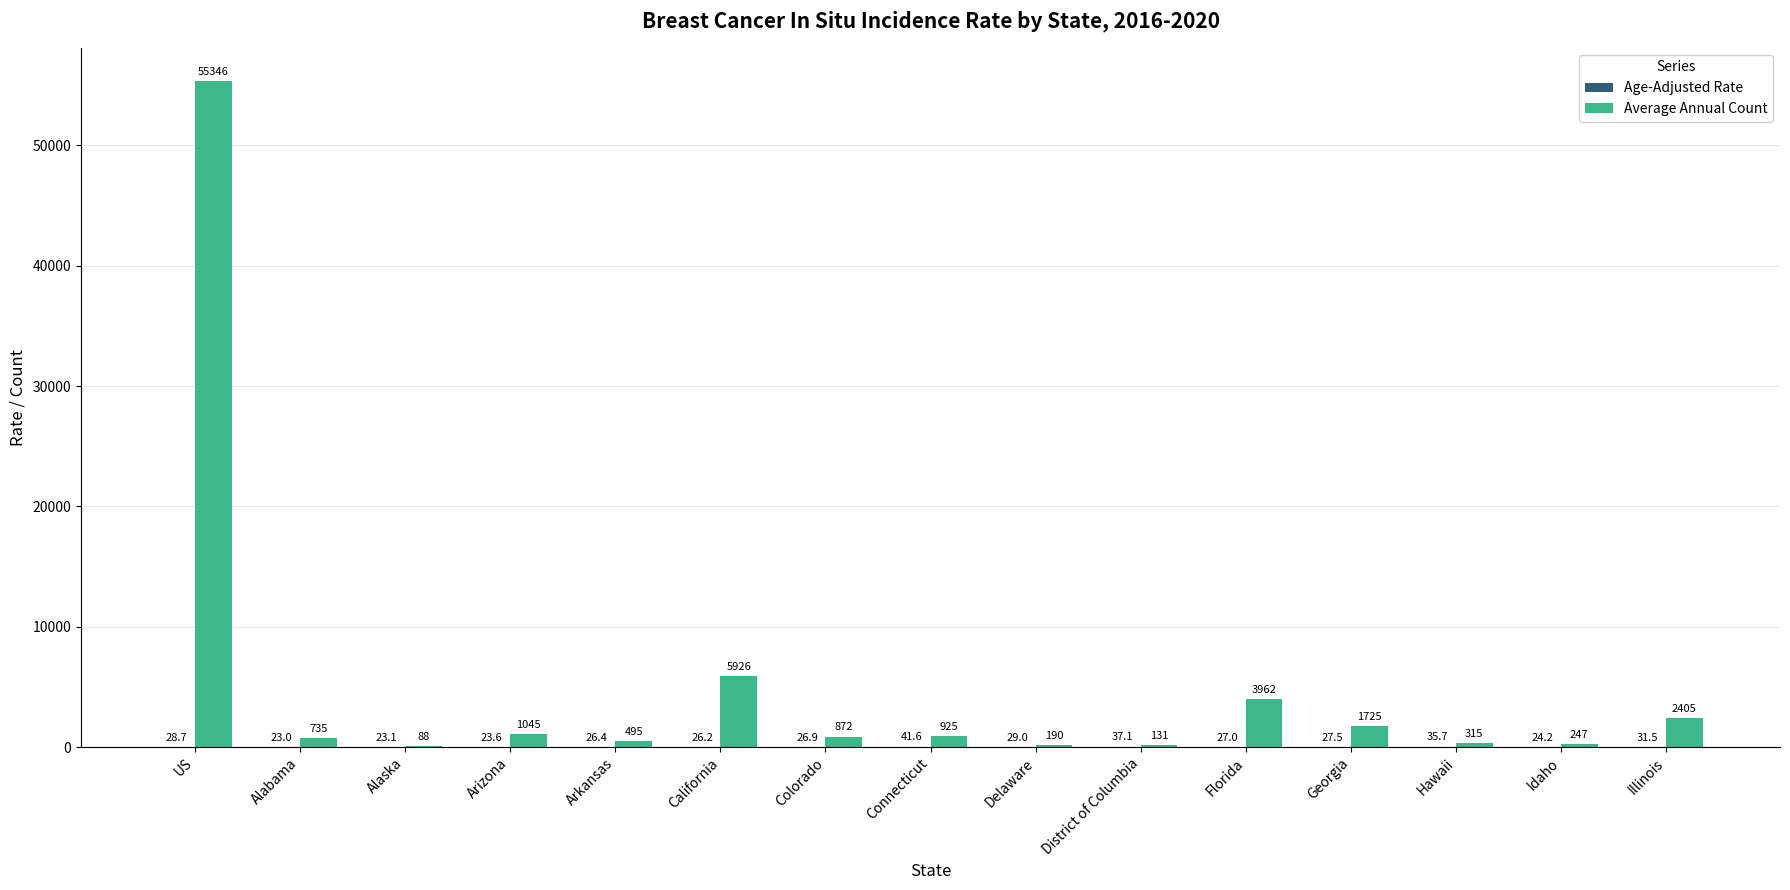

What is the total value across all series at California?

5952.2